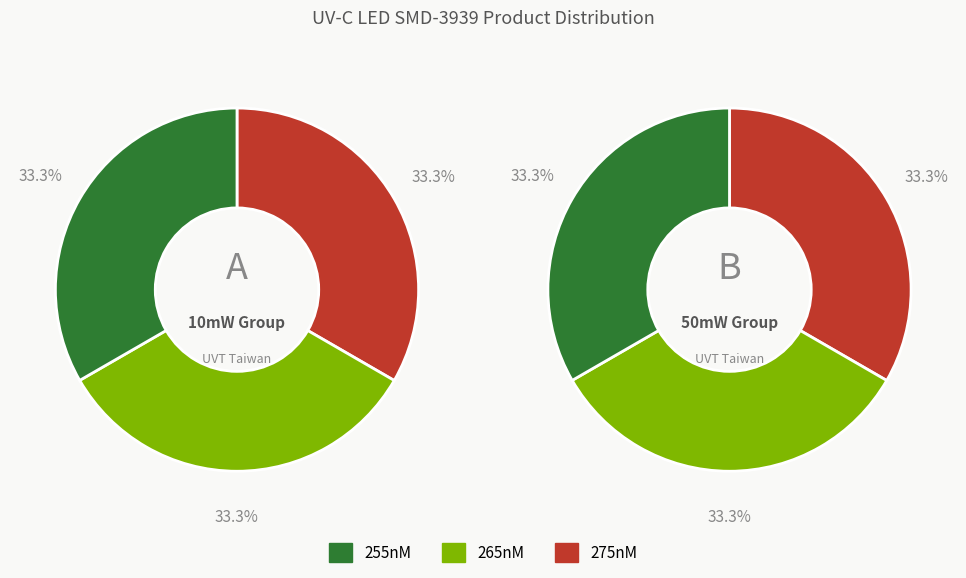

True or false: 50mW (255nM) accounts for 31% of the total.

False